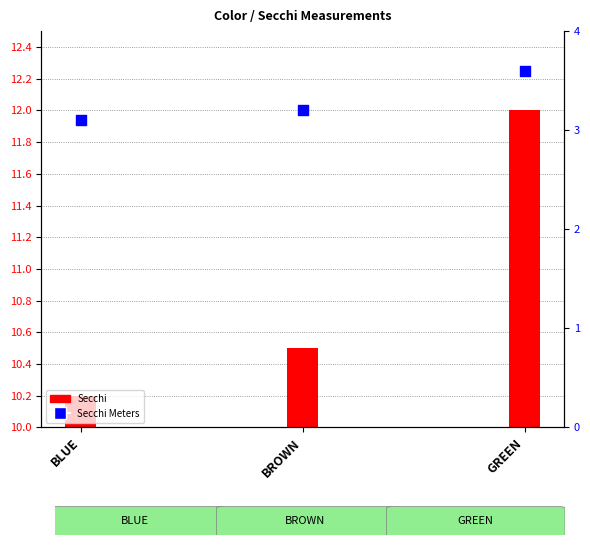

Which series has the widest spread of Y values?

Secchi